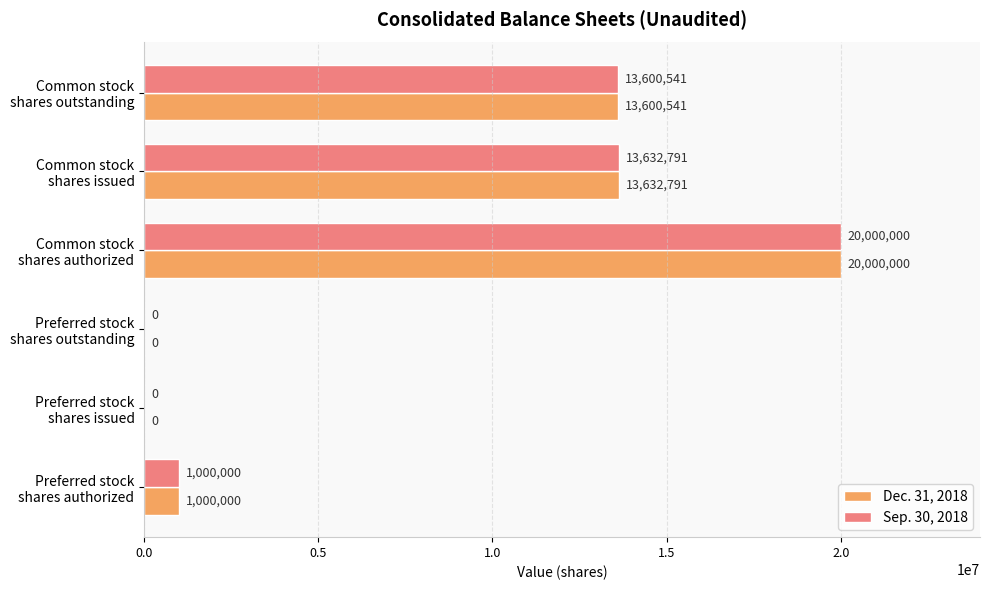

What are all the series names shown in the legend?

Dec. 31, 2018, Sep. 30, 2018